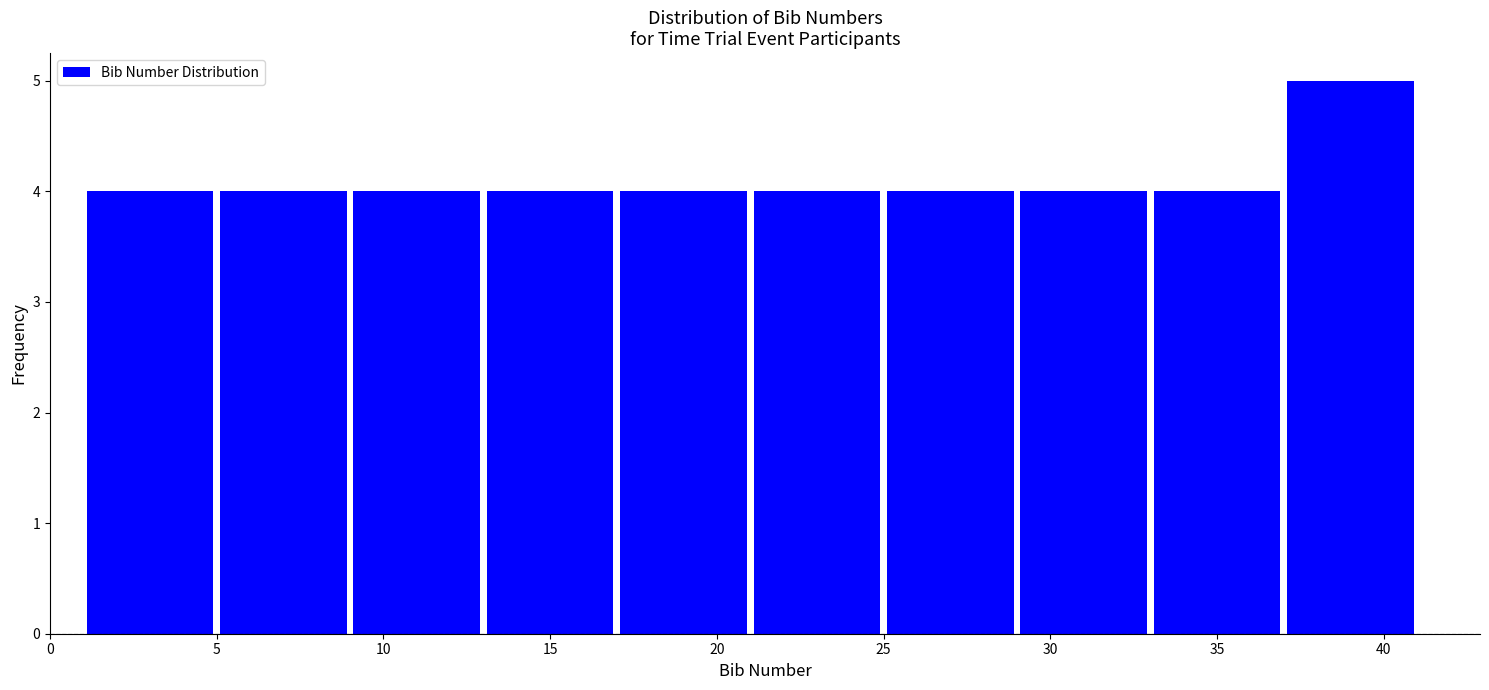

Reading left to right, list every bar in this chart as the range it spans on the x-axis followed by its height. The values are not printed on the chart, so give them approximately, as read against the axis.

1 to 5: 4
5 to 9: 4
9 to 13: 4
13 to 17: 4
17 to 21: 4
21 to 25: 4
25 to 29: 4
29 to 33: 4
33 to 37: 4
37 to 41: 5